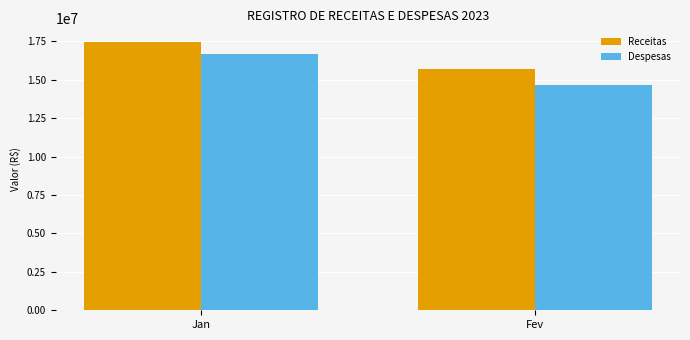

Are the bars horizontal?

No